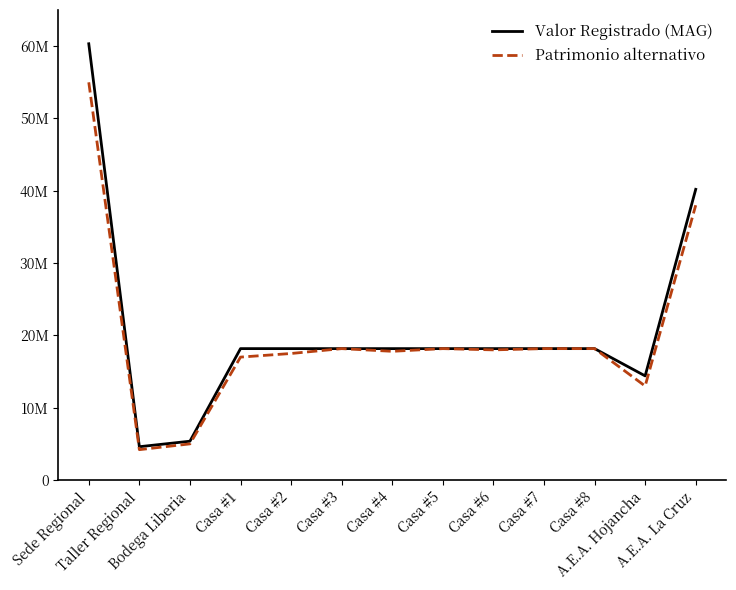

What is the sum of all Valor Registrado (MAG) values?

270289400